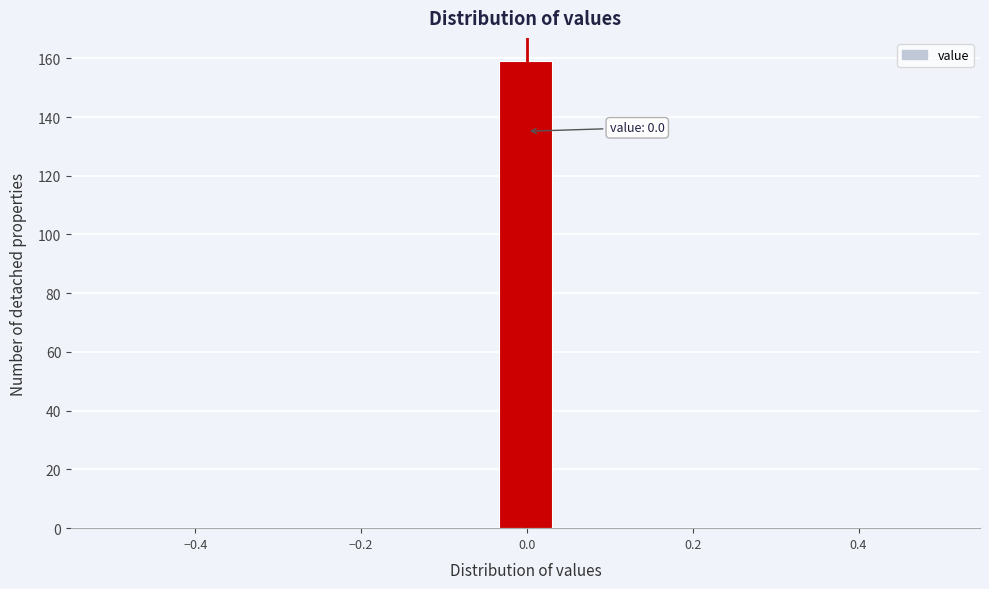

Around what value on the x-axis is the tallest bar? Give the approximate position of its centre, as read against the axis.

0.00